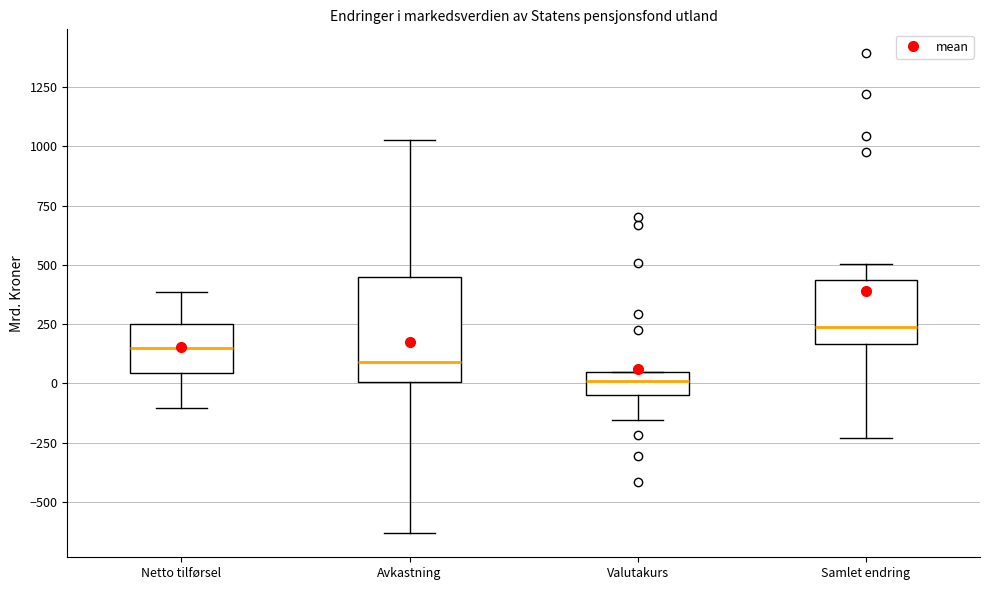

Which box has the highest median line?

Samlet endring